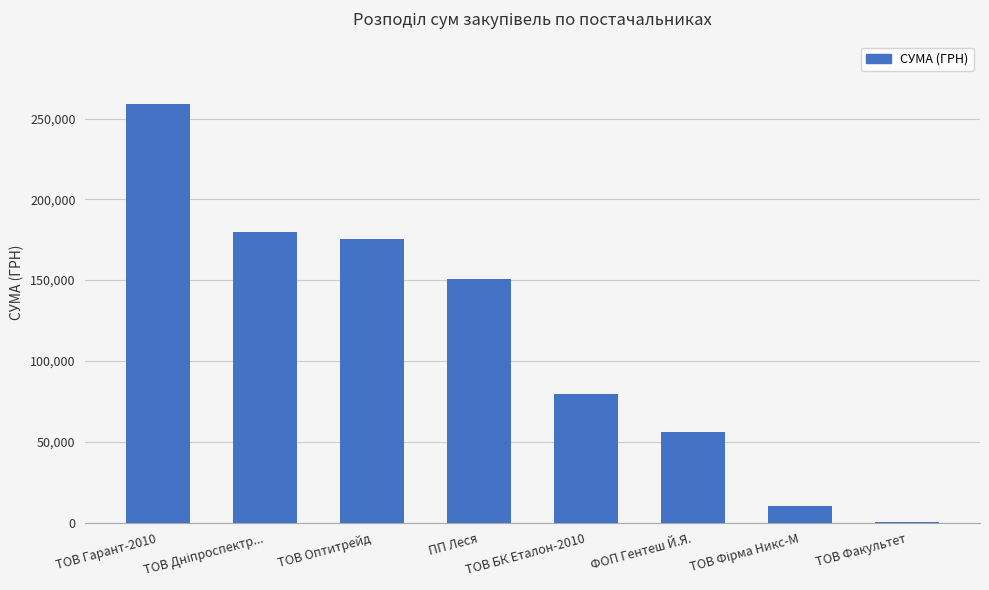

Between ТОВ Факультет and ФОП Гентеш Й.Я., which is larger?

ФОП Гентеш Й.Я.